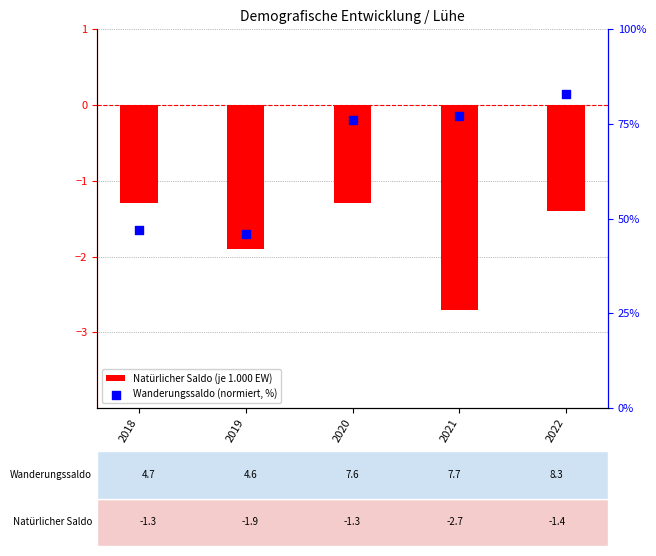

Which series contains the highest Y value?

Wanderungssaldo (normiert, %)